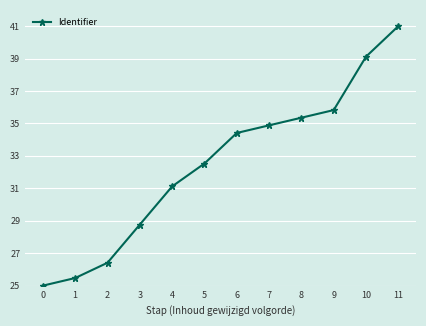

What is the value of the 10th point from the left?

35.8